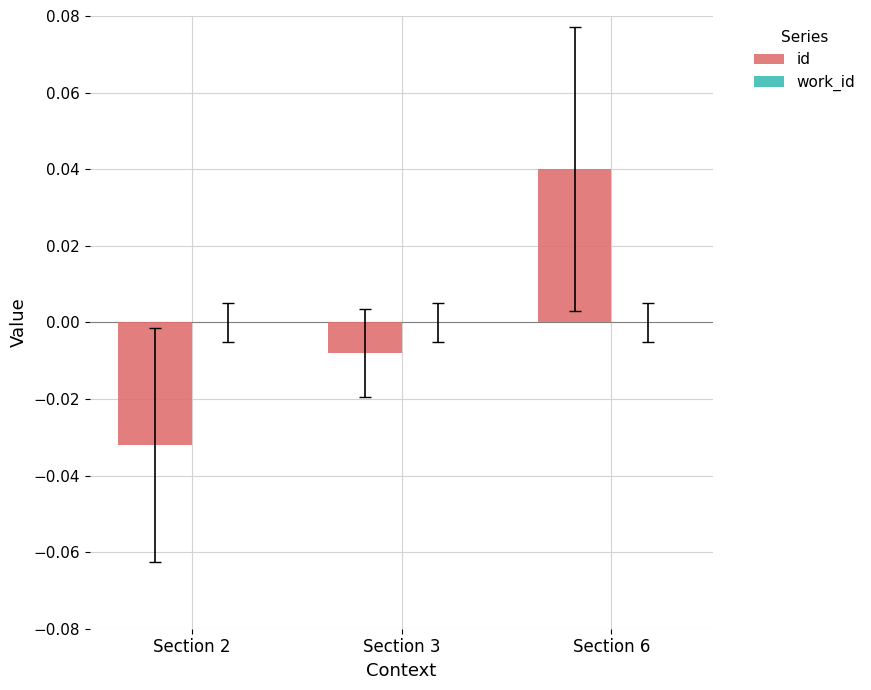

At which label does the data first exceed 0?

Section 6